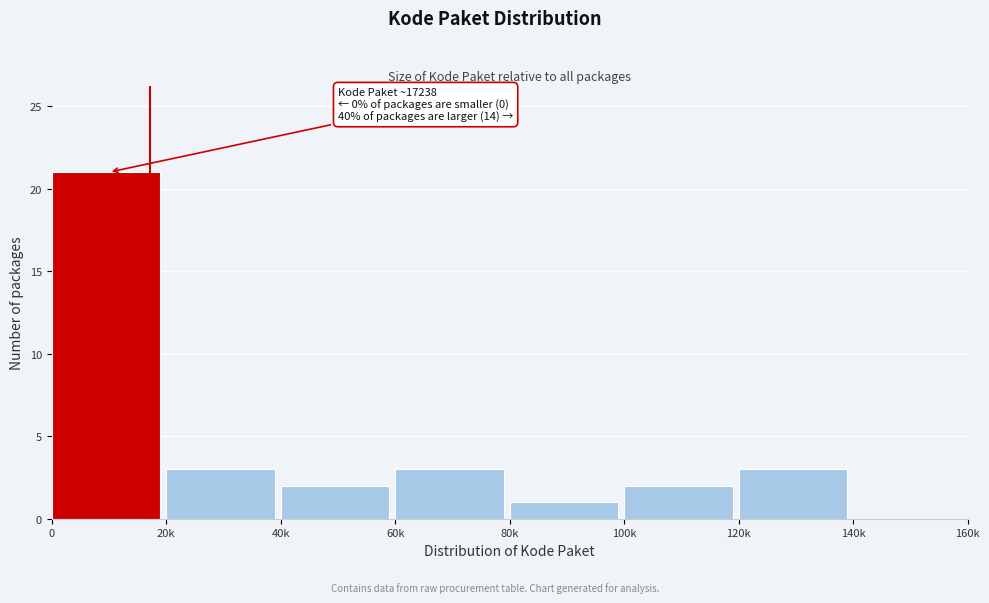

Reading right to left, list all the values displayed in this chart.

140k=0	120k=3	100k=2	80k=1	60k=3	40k=2	20k=3	0=21